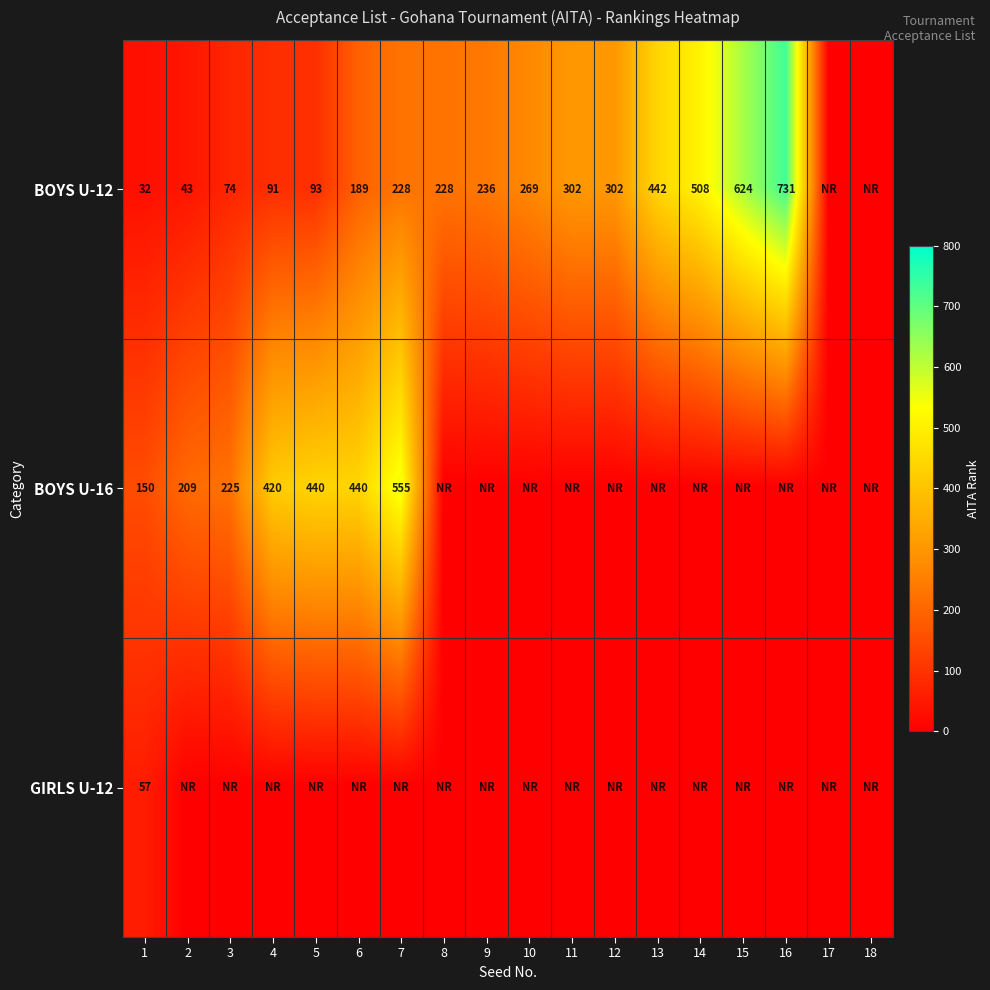

The BOYS U-12 series shows 228 at 7. True or false?

True